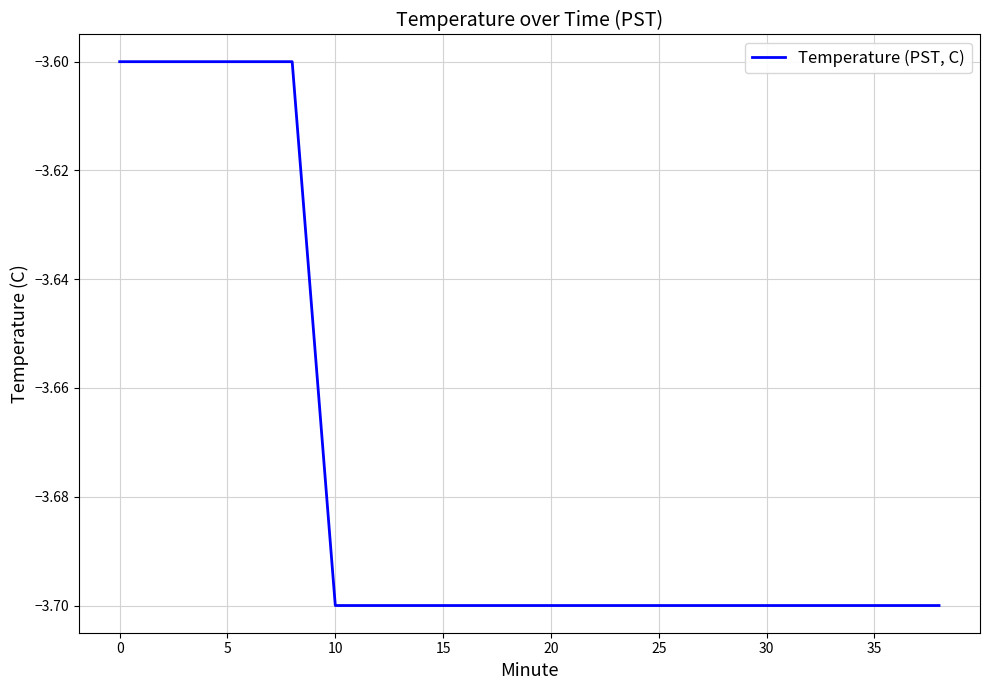

What is the maximum value shown in the chart?

-3.6